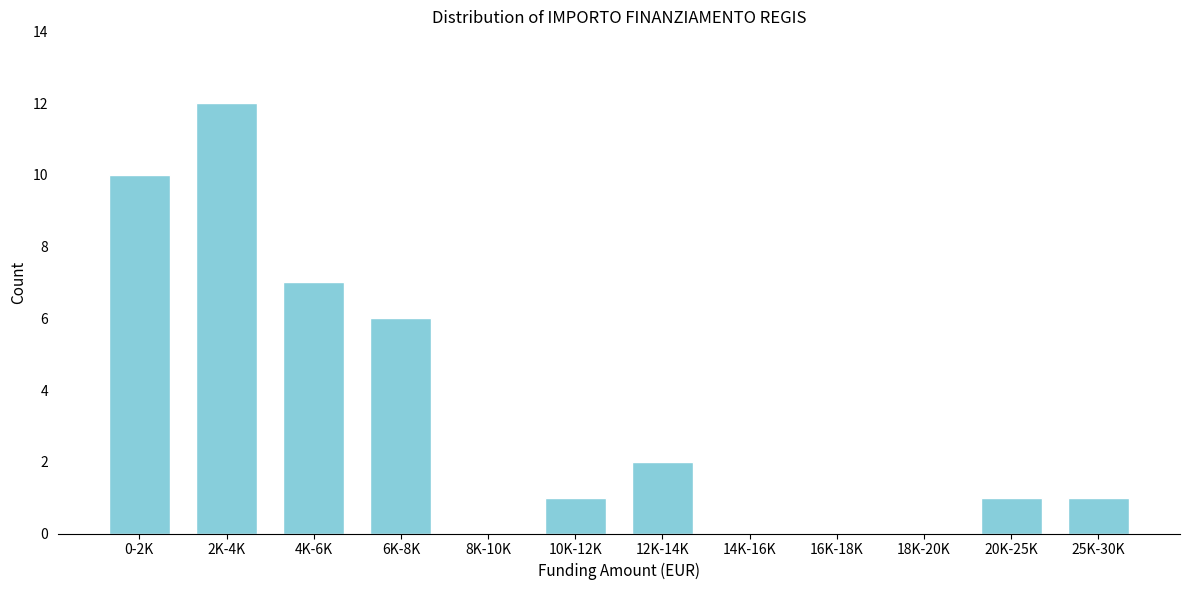

Reading left to right, extract all data points from this chart.

0-2K=10	2K-4K=12	4K-6K=7	6K-8K=6	8K-10K=0	10K-12K=1	12K-14K=2	14K-16K=0	16K-18K=0	18K-20K=0	20K-25K=1	25K-30K=1